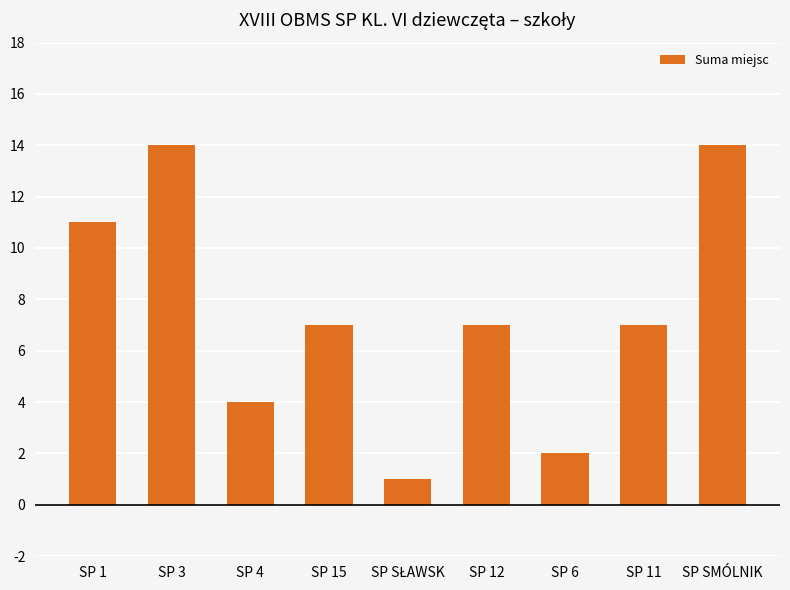

What is the average value?

7